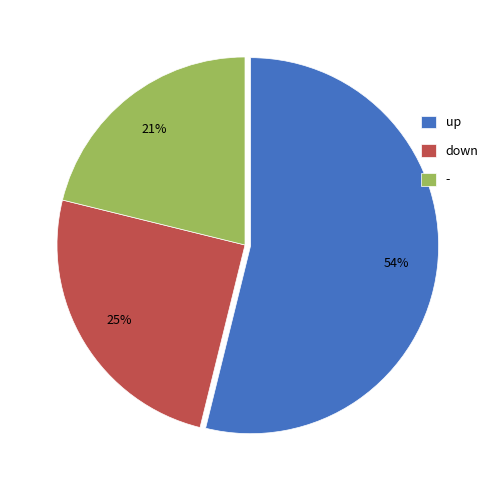

Is the sum of - and up greater than half?

Yes